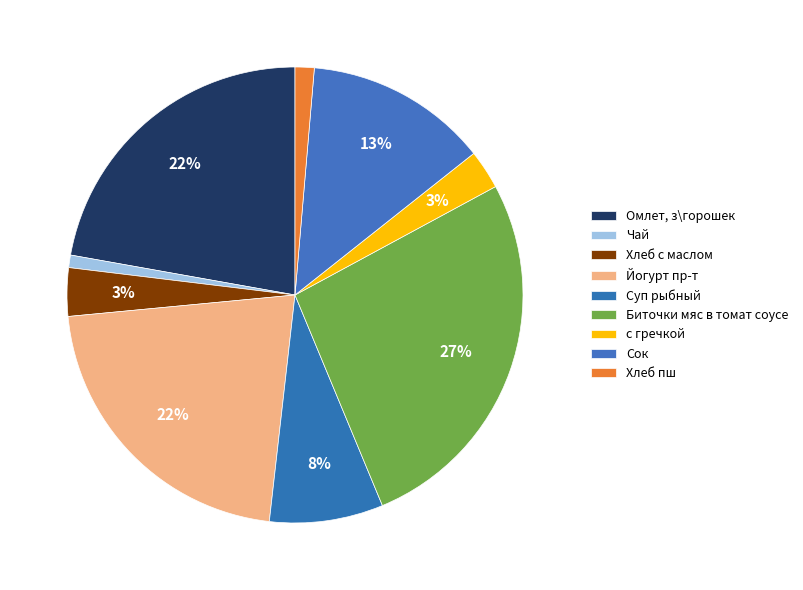

How much of the chart is everything except Йогурт пр-т?

78.3%